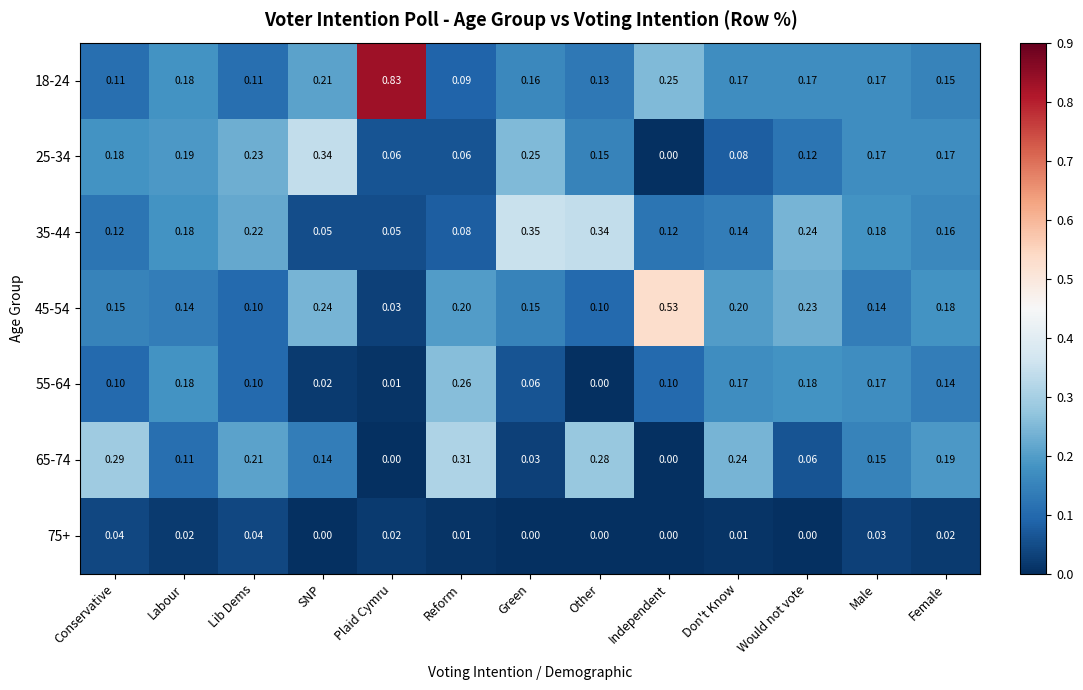

Which series has the largest range (max minus min)?

18-24